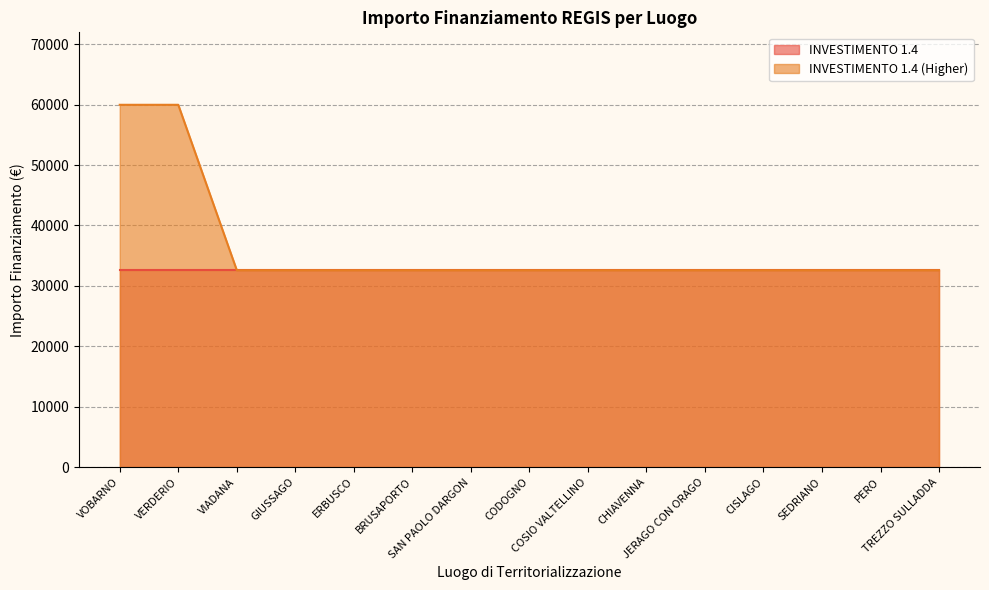

What is the difference between the maximum and minimum values?

27377